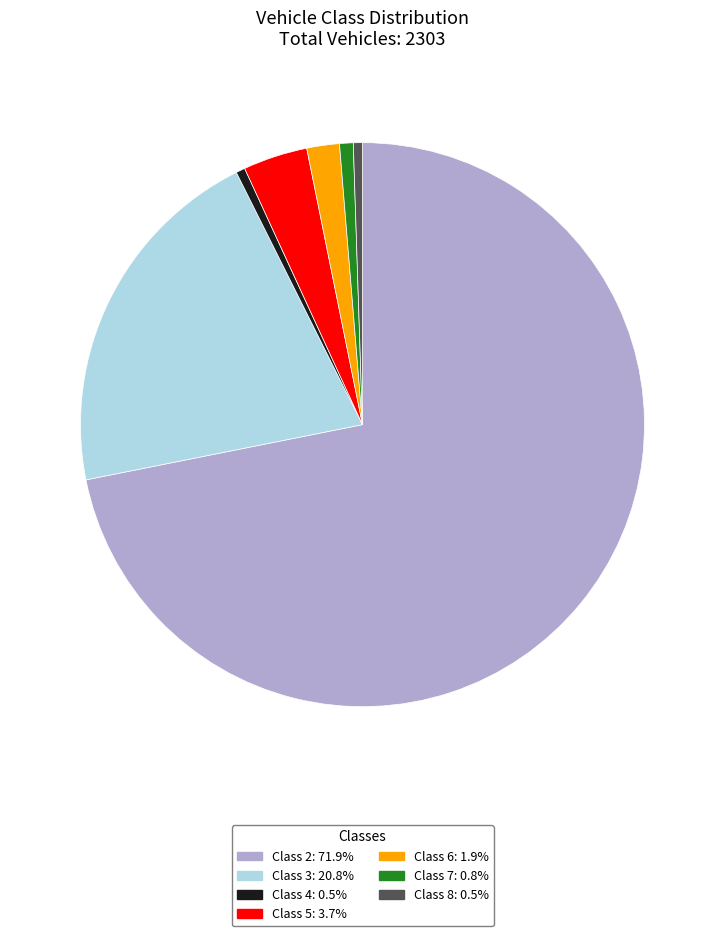

How many slices are in this pie chart?

7